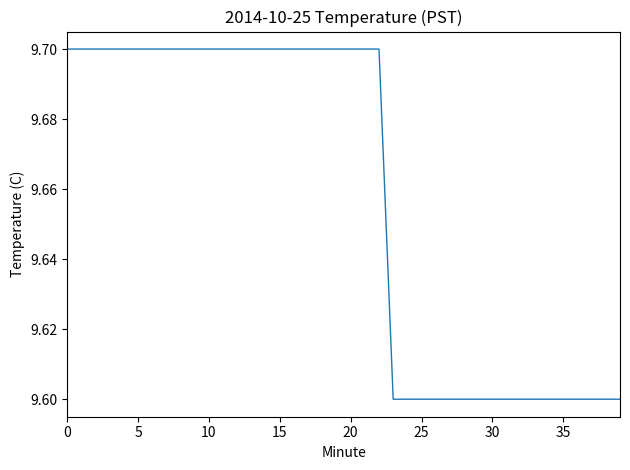

Reading left to right, extract all data points from this chart.

9.7	9.7	9.7	9.7	9.7	9.7	9.7	9.7	9.7	9.7	9.7	9.7	9.7	9.7	9.7	9.7	9.7	9.7	9.7	9.7	9.7	9.7	9.7	9.6	9.6	9.6	9.6	9.6	9.6	9.6	9.6	9.6	9.6	9.6	9.6	9.6	9.6	9.6	9.6	9.6